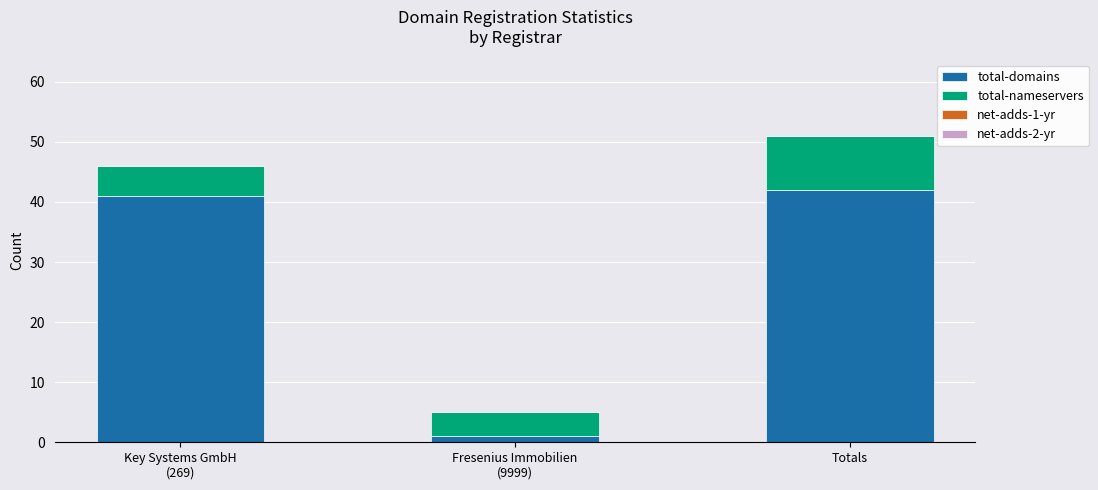

Reading right to left, transcribe the values for total-domains.

42	1	41